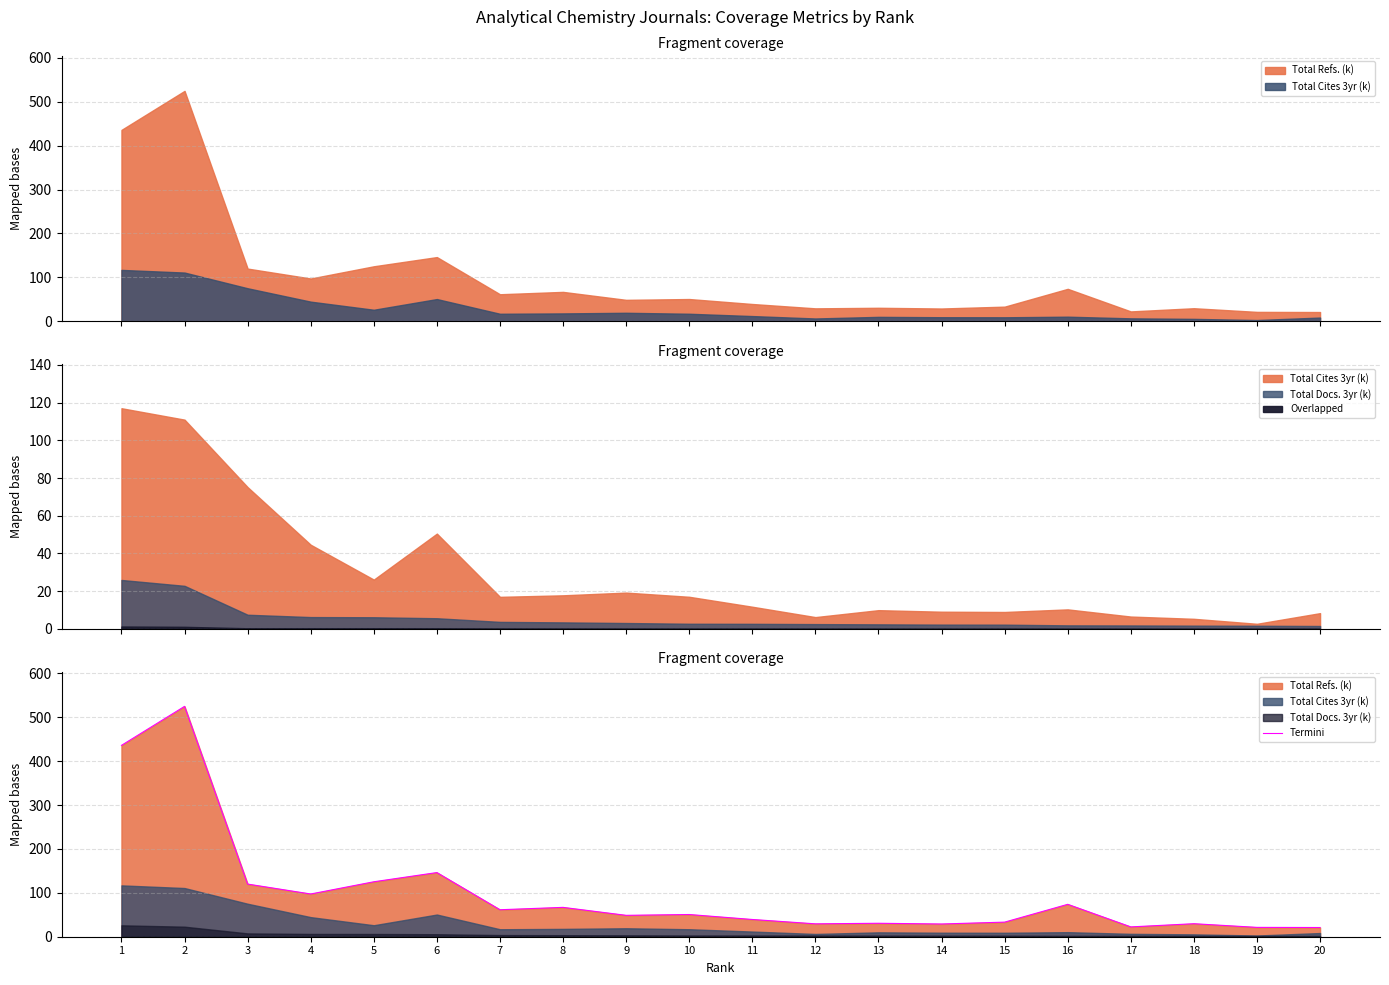

Where is the first local maximum?

2